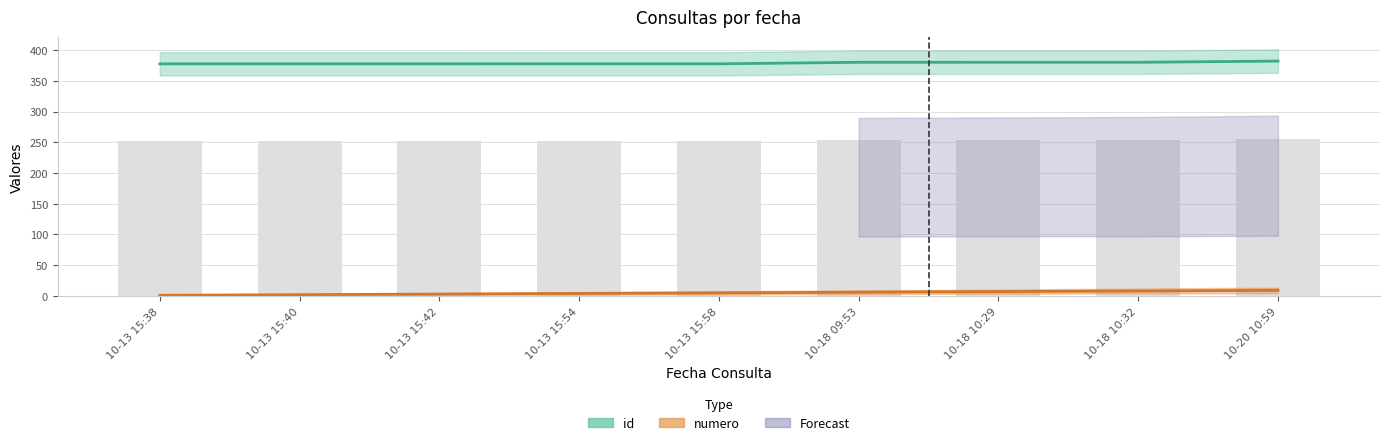

Is it true that id equals 380.3 at 10-18 09:53?

True